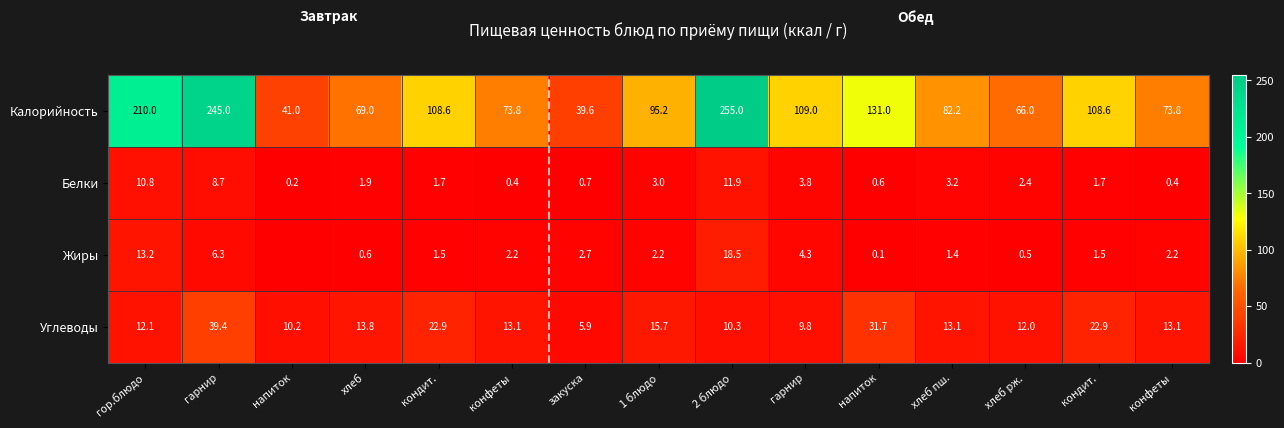

How many values in the Белки series are below 1?

5